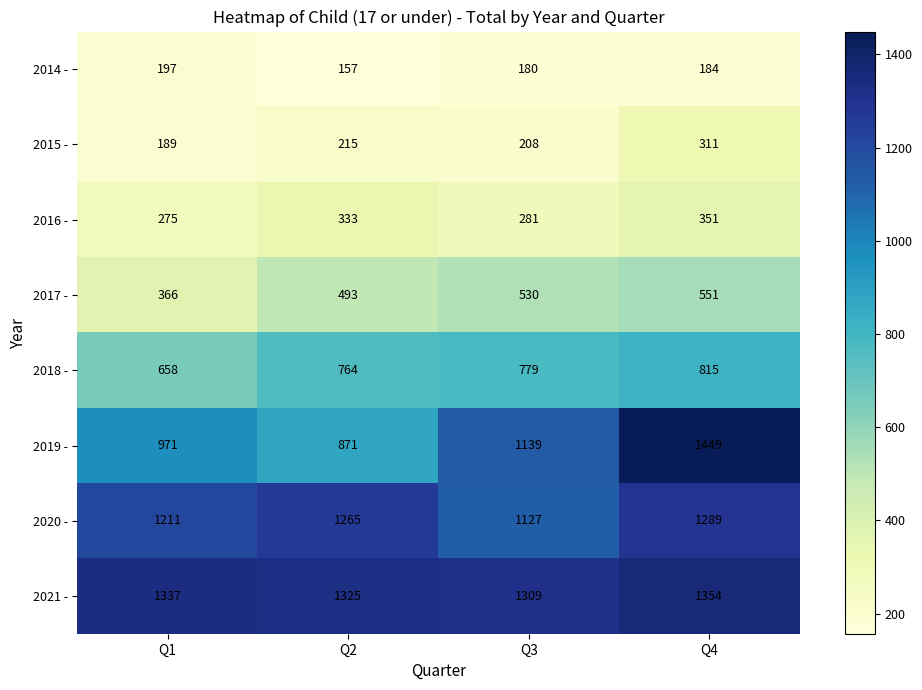

What is the difference between the highest and lowest values at Q2?

1168